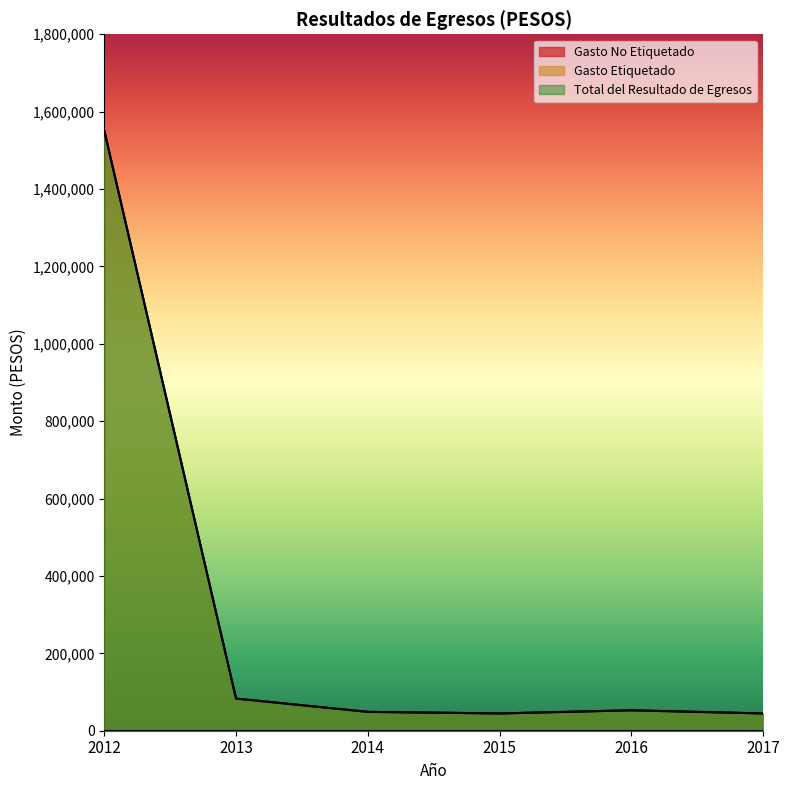

The value of Total del Resultado de Egresos at 2013 is 119325.8. True or false?

False